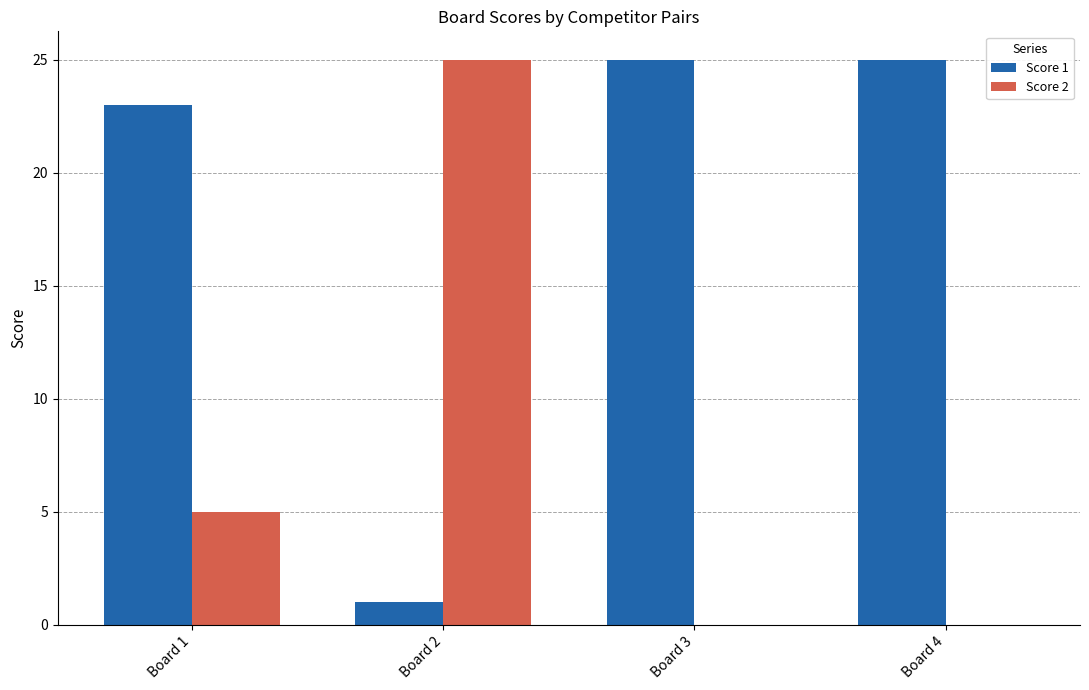

Is it true that Score 2 equals 2 at Board 1?

False